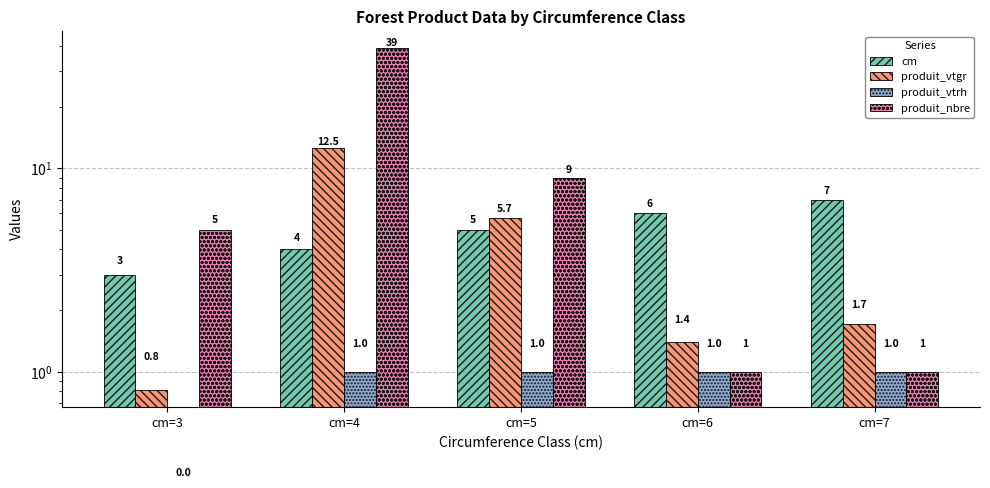

At how many categories does at least one series exceed 13?

1